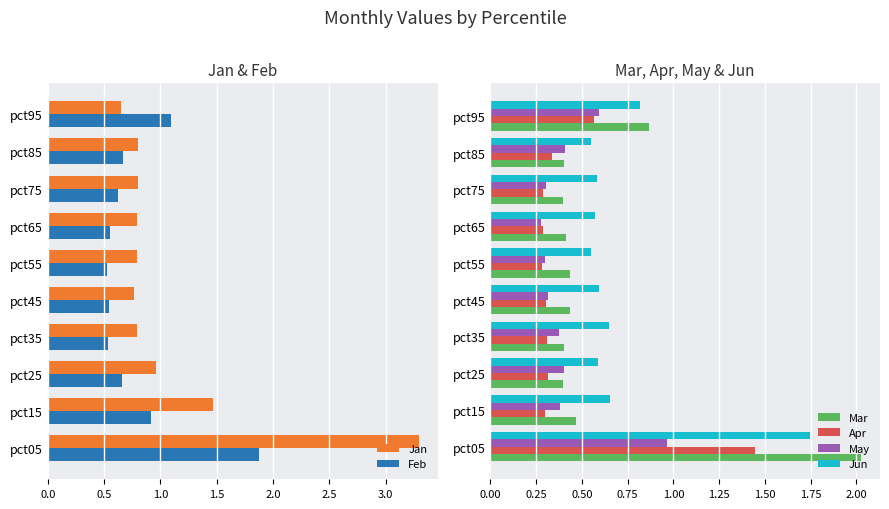

At which label is Mar closest to 1?

pct95